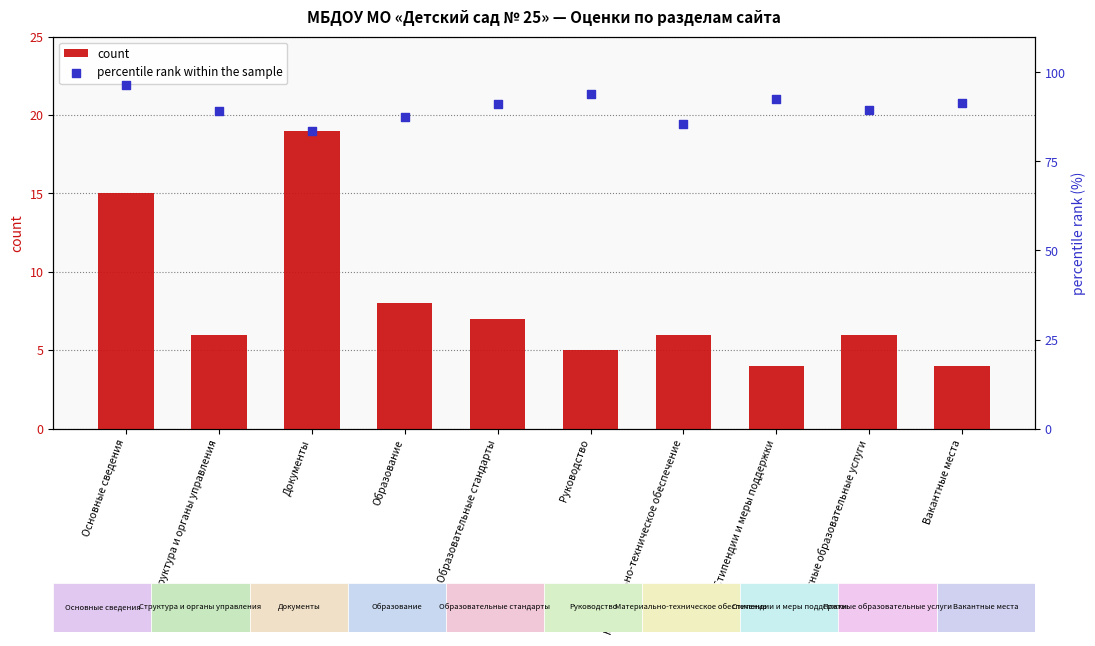

At which category is the sum across all series the highest?

Основные сведения